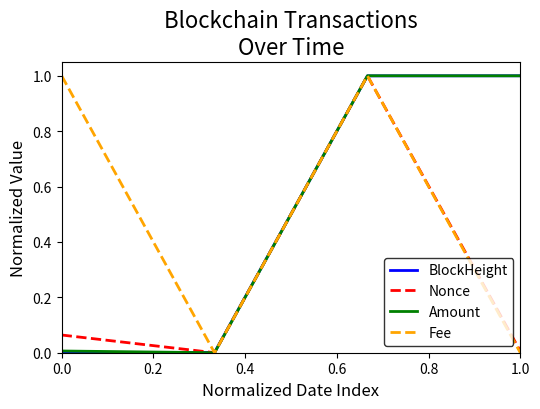

What is the highest value of the Fee series?

1.0